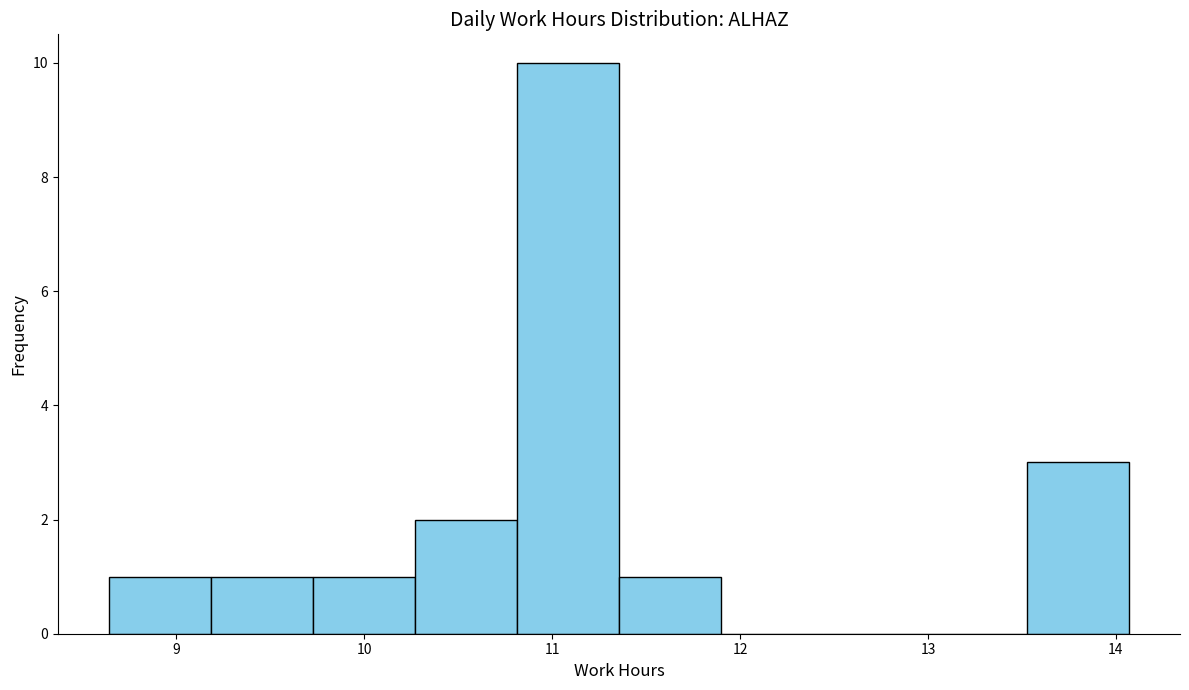

Reading left to right, transcribe this chart: for each bar, give the range it covers on the x-axis and its height. Neither the bar edges nor the heights are printed on the chart, so give them approximately, as read against the axes.

8.6 to 9.2: 1
9.2 to 9.7: 1
9.7 to 10.3: 1
10.3 to 10.8: 2
10.8 to 11.4: 10
11.4 to 11.9: 1
11.9 to 12.4: 0
12.4 to 13.0: 0
13.0 to 13.5: 0
13.5 to 14.1: 3